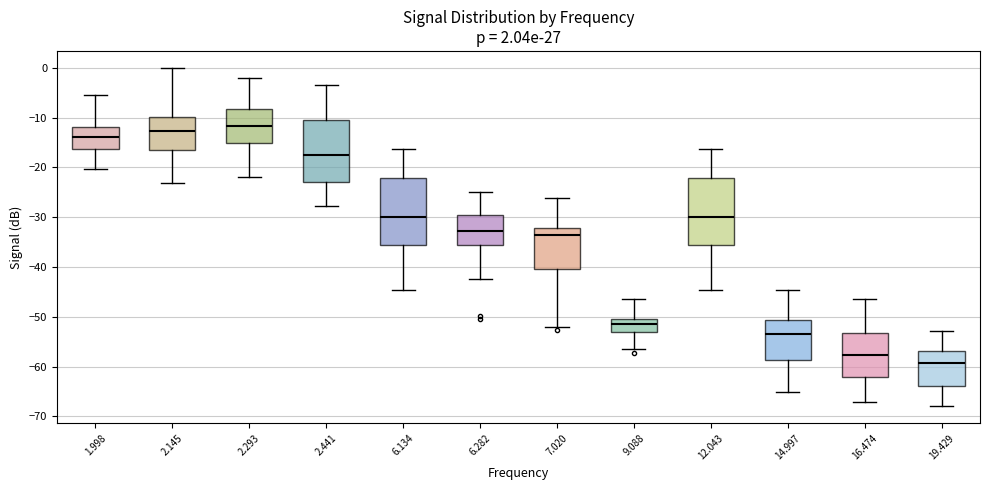

Which box has the lowest median line?

19.429